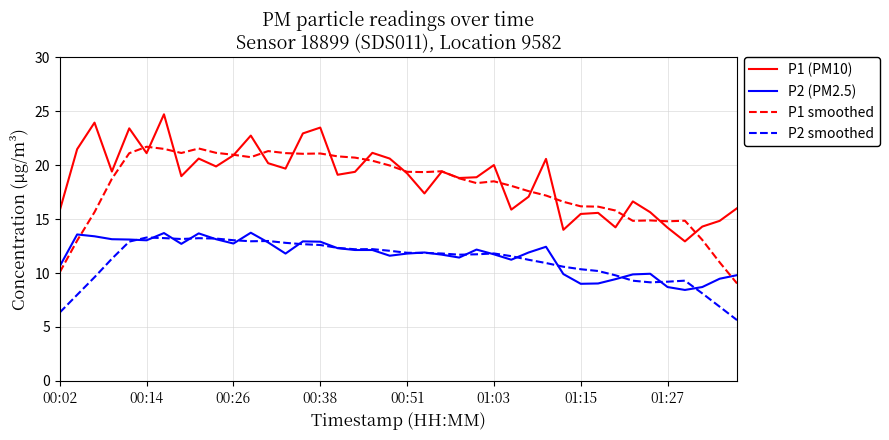

True or false: P2 (PM2.5) and P1 (PM10) cross at least once.

False